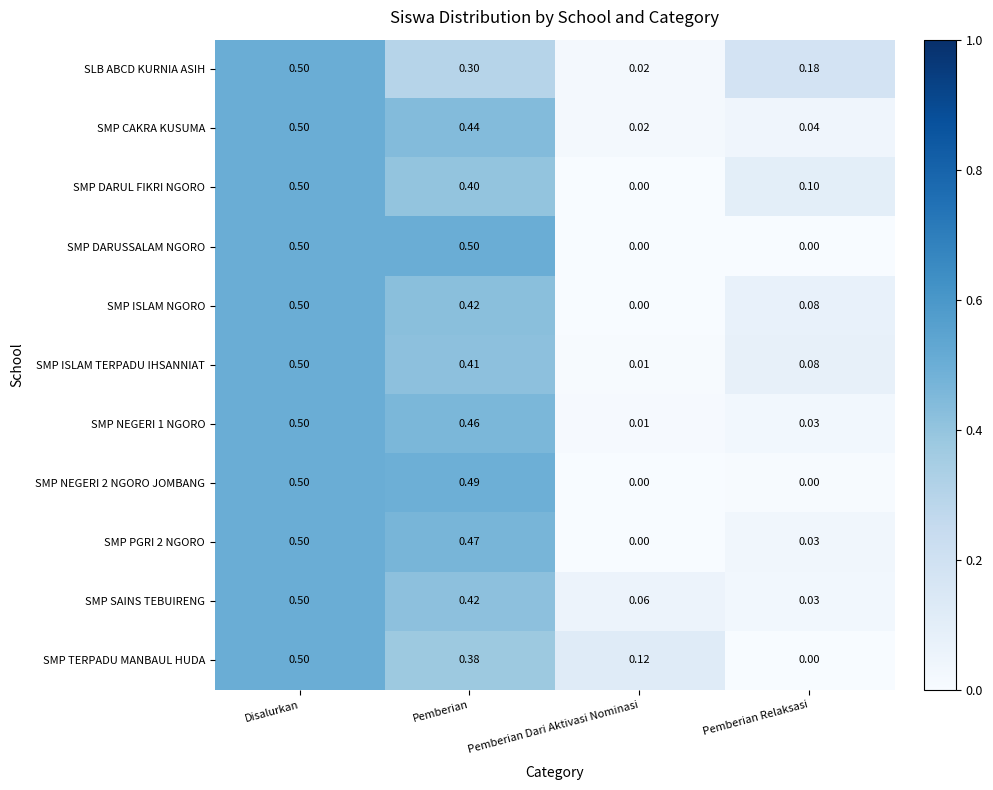

What is the maximum value shown in the chart?

0.5